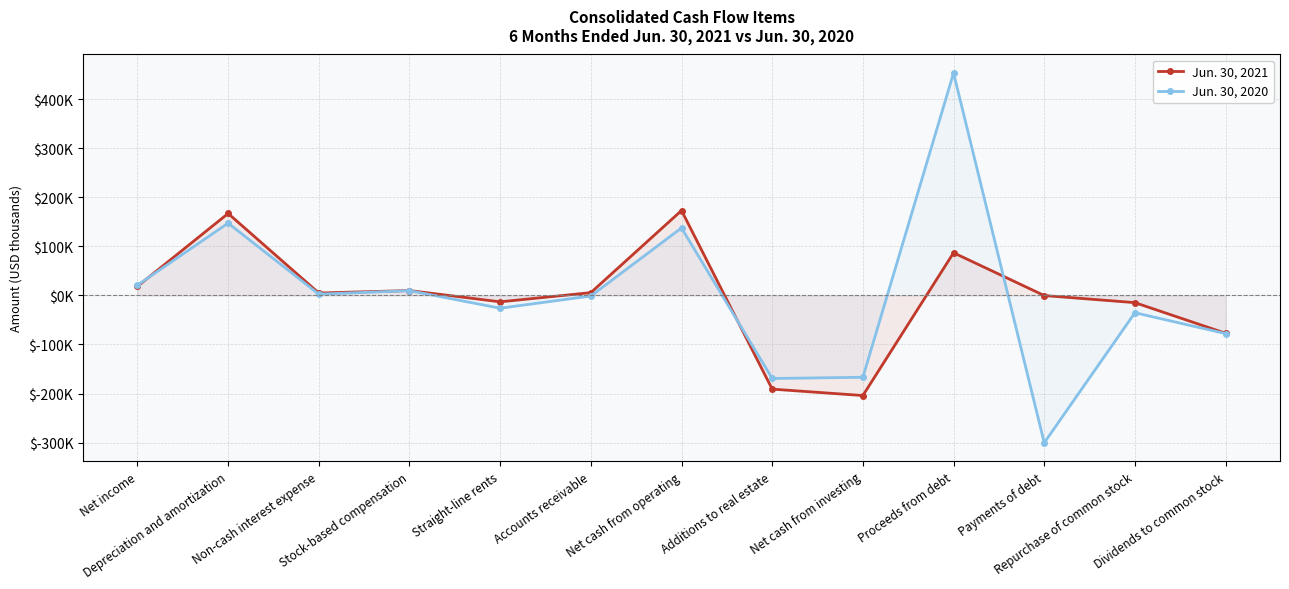

Which series has the largest range (max minus min)?

Jun. 30, 2020